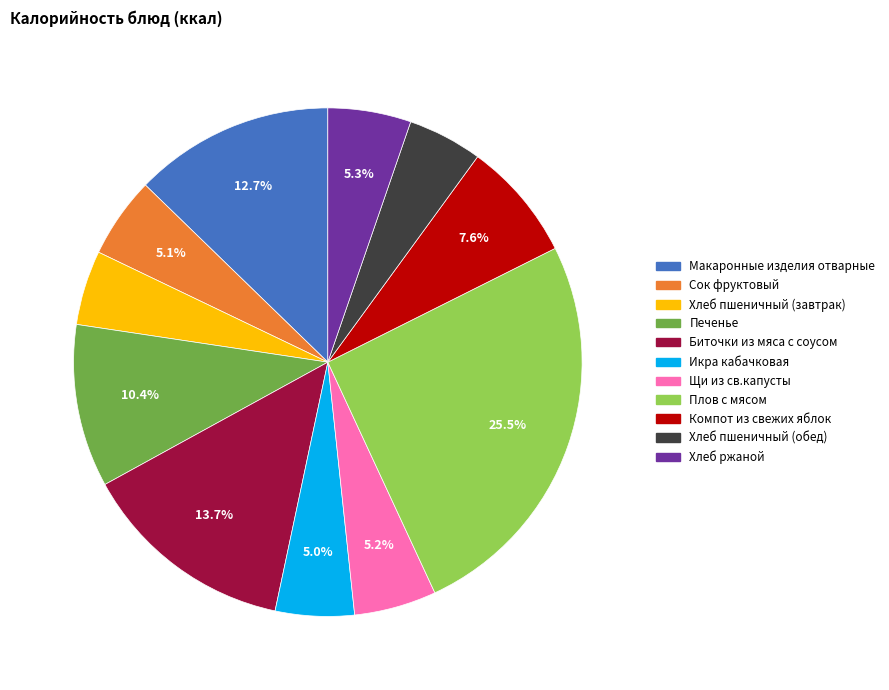

Which category has the biggest portion of the pie?

Плов с мясом